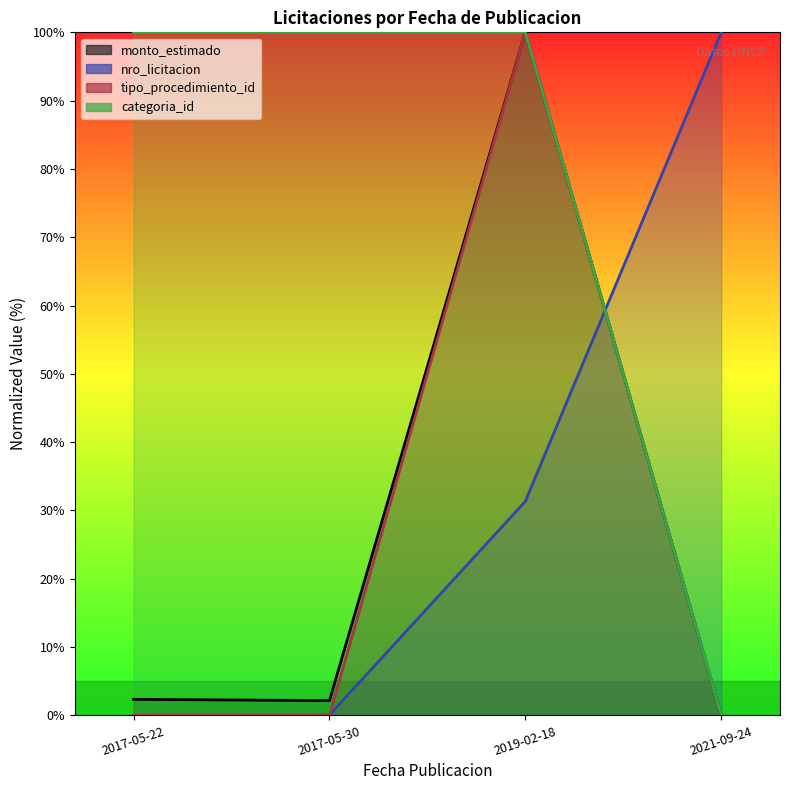

True or false: tipo_procedimiento_id and monto_estimado intersect in this chart.

False